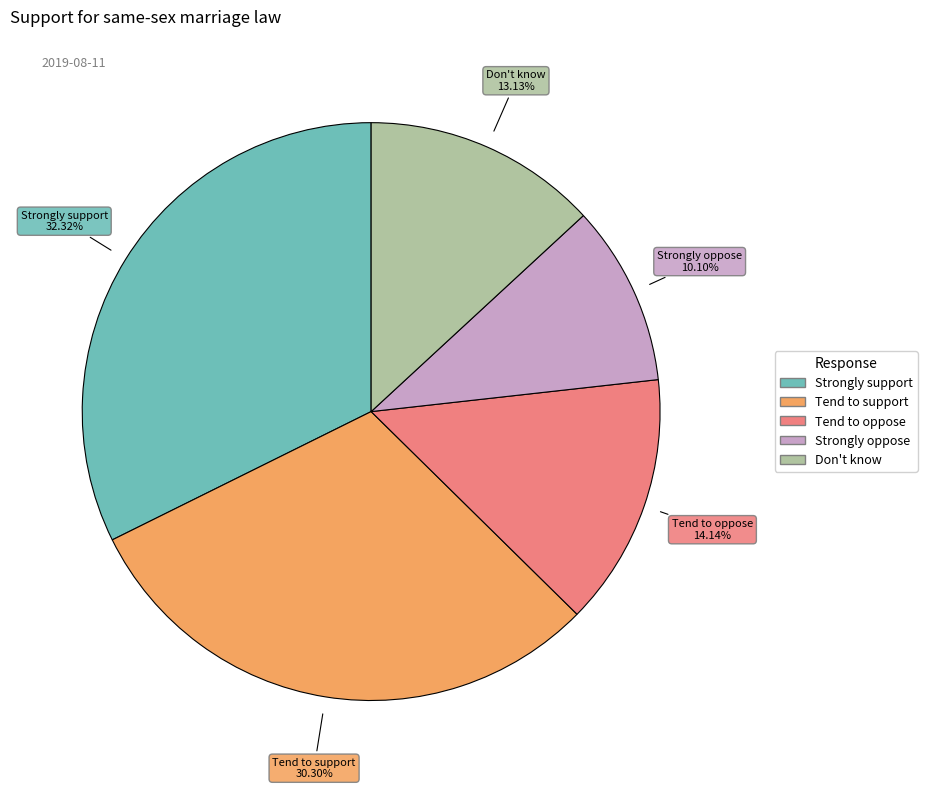

Which has a higher value, Don't know or Strongly support?

Strongly support